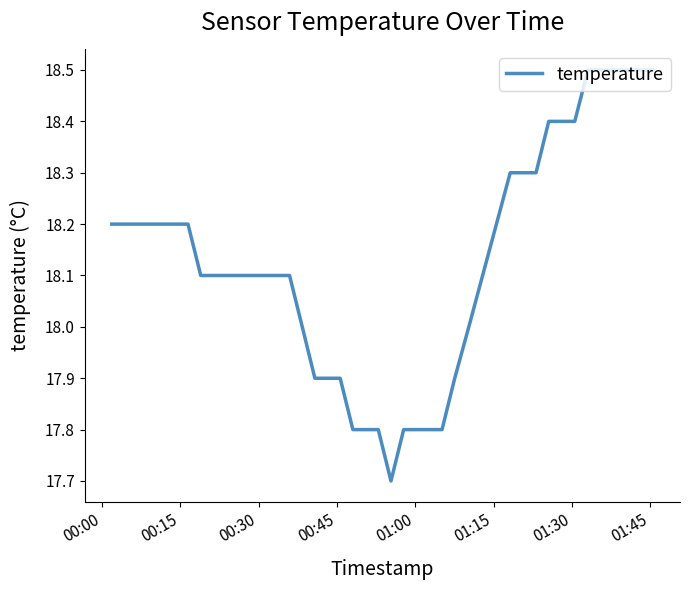

What is the greatest value displayed?

18.5